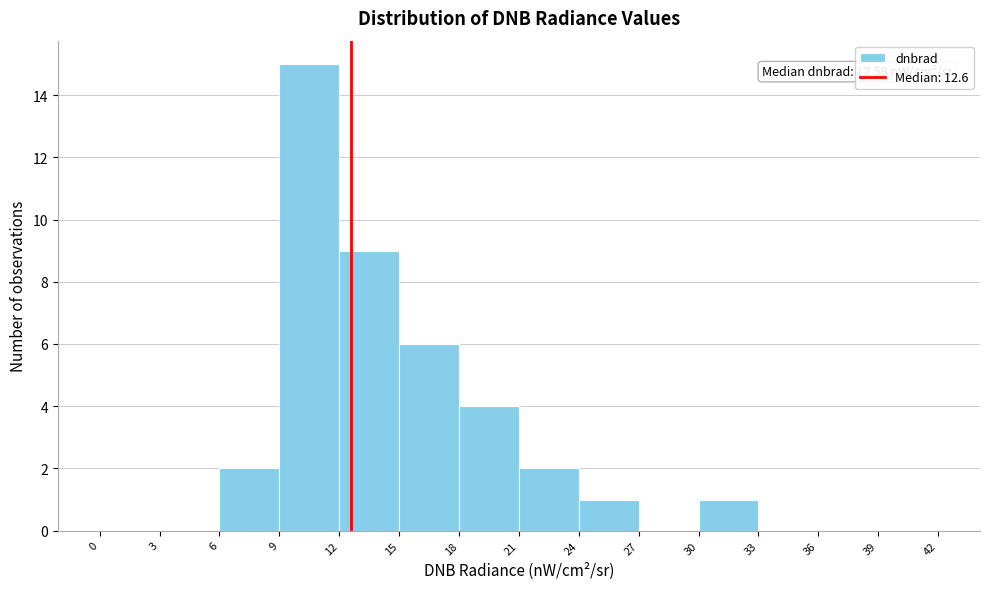

Over which range of the x-axis is the bar tallest?

9 to 12